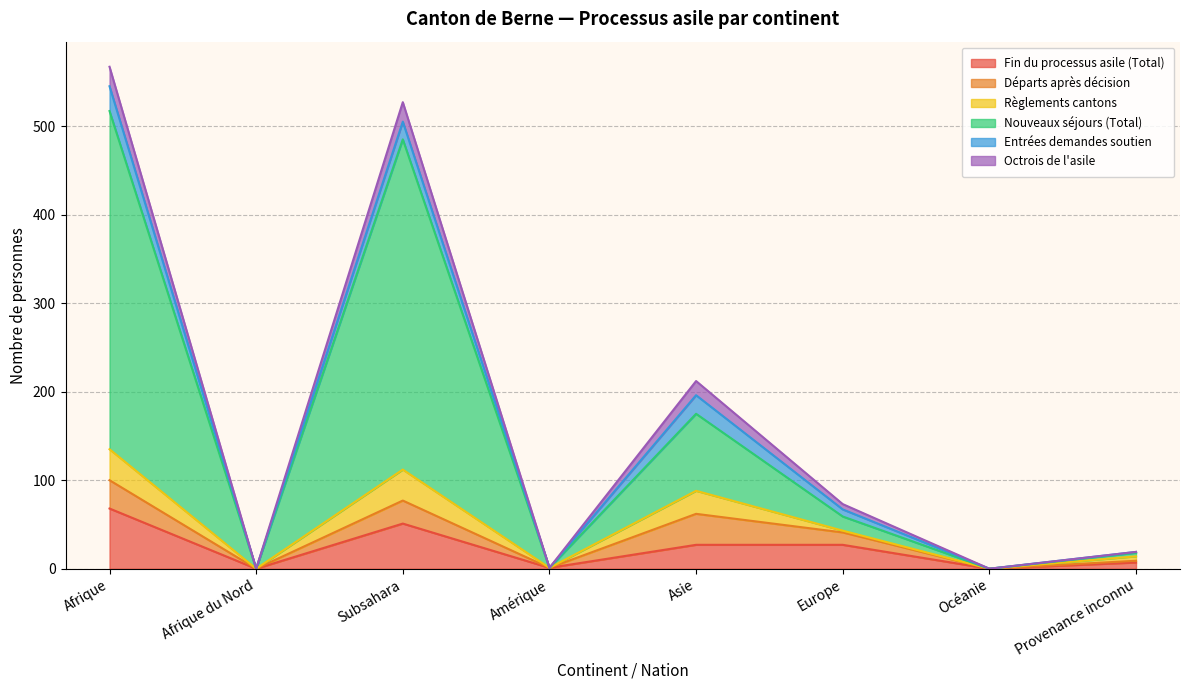

What is the label of the 2nd point from the right?

Océanie